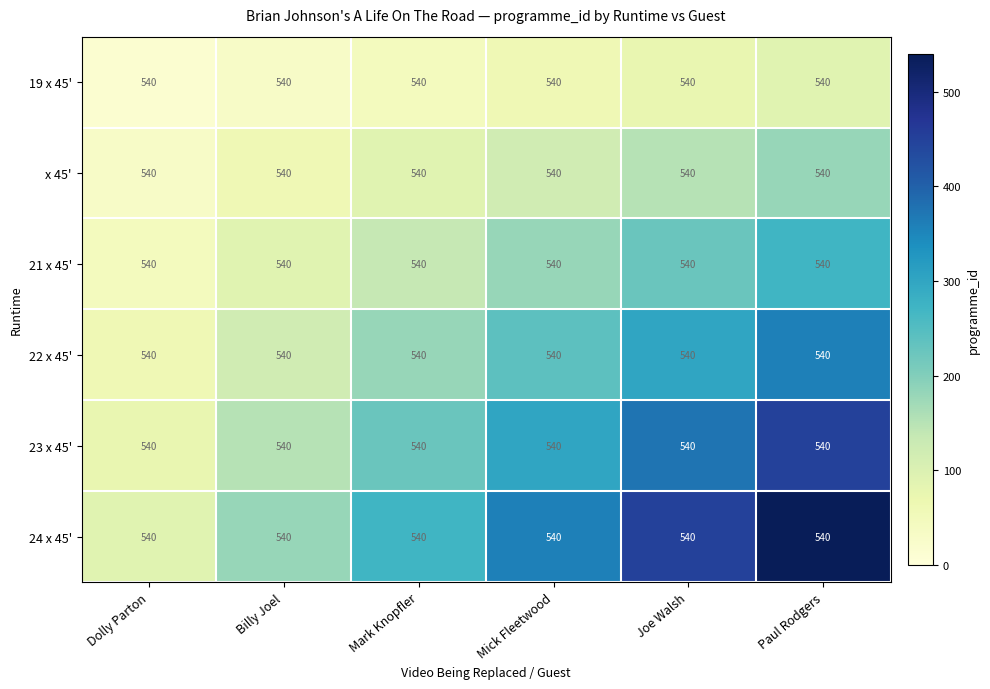

The 24 x 45' series shows 360 at Mick Fleetwood. True or false?

True